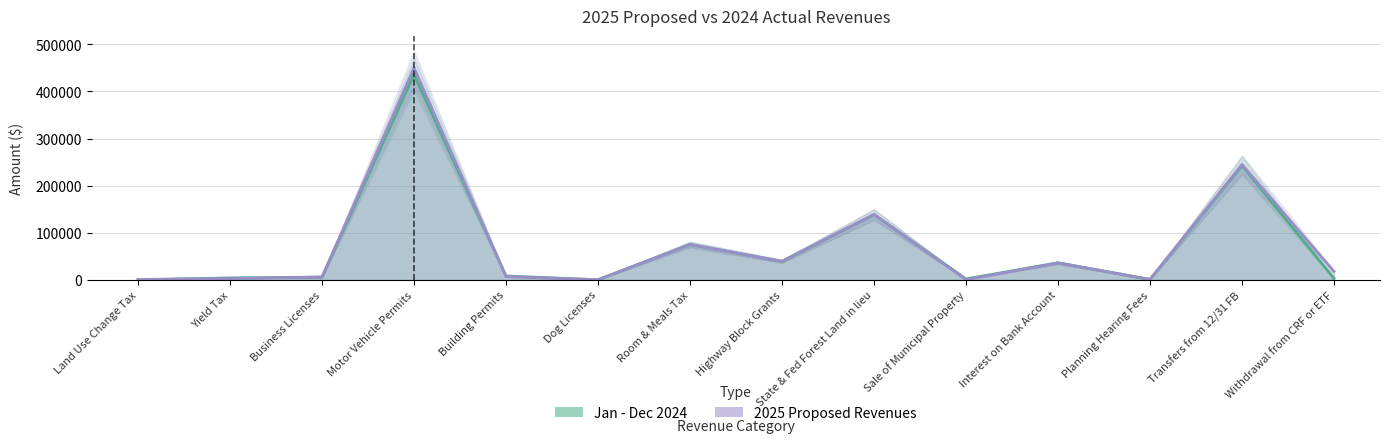

Which series has the largest total across all categories?

2025 Proposed Revenues